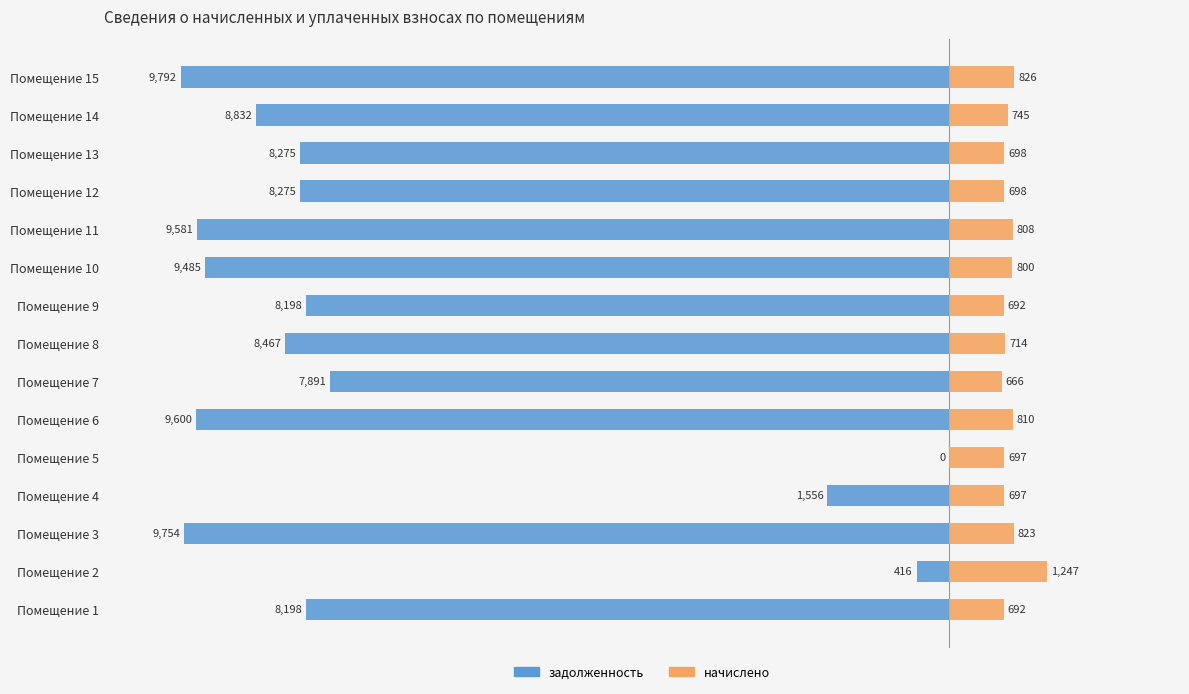

Rank the series by their maximum value, from highest to lowest.

начислено, задолженность